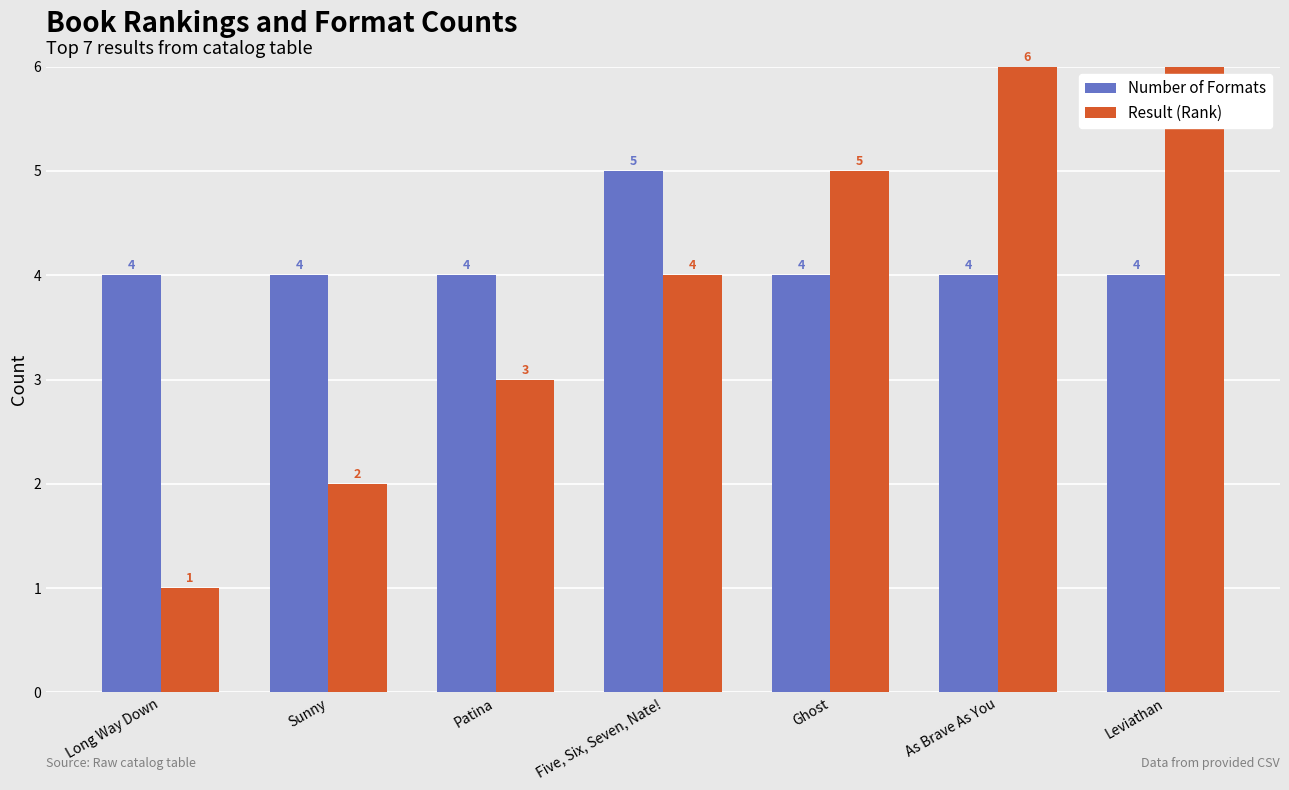

Where is Result (Rank) nearest to the value 4?

Five, Six, Seven, Nate!